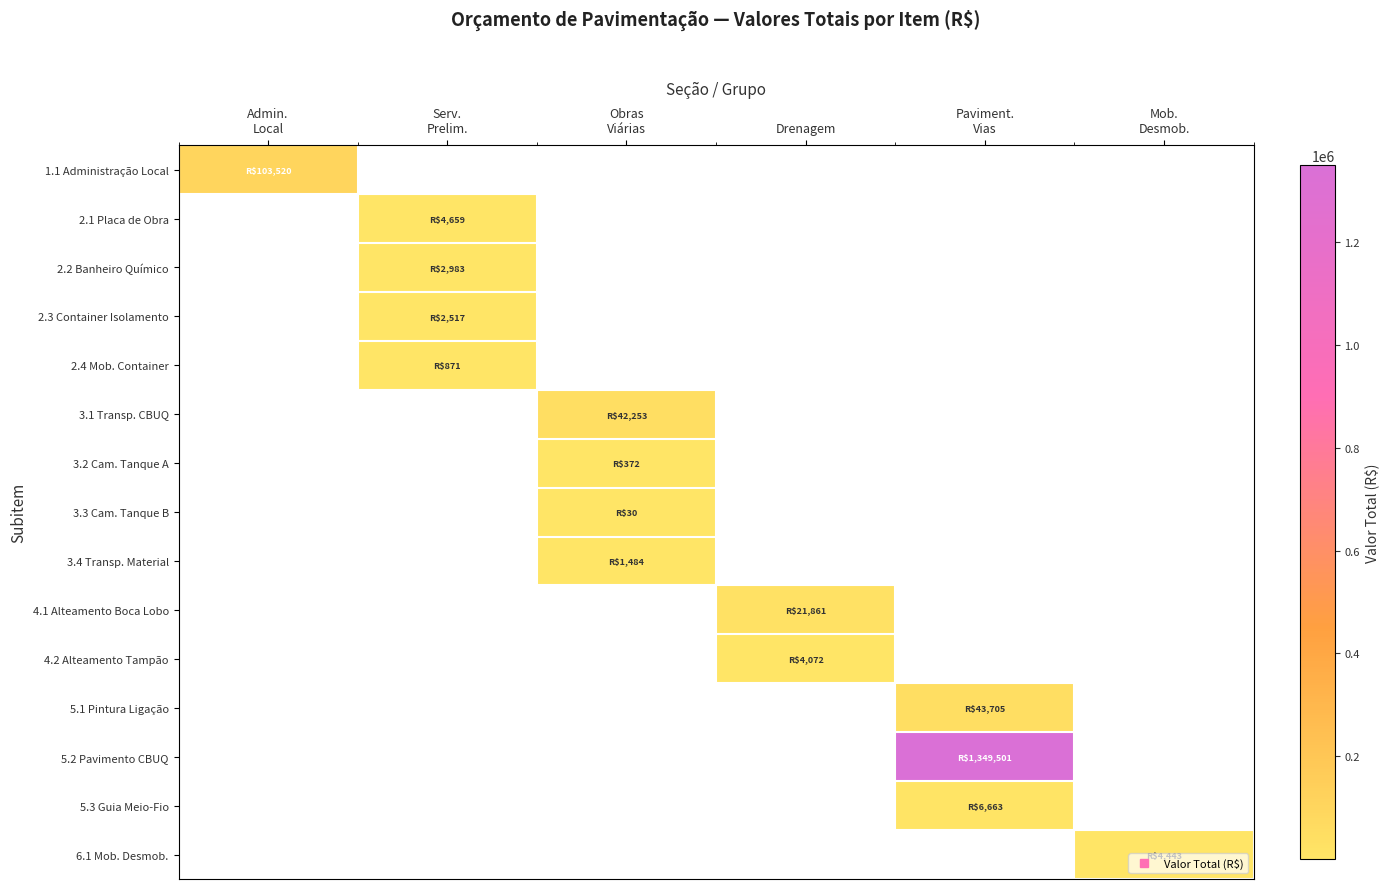

Is the value of 1.1 Administração Local at Obras Viárias greater than the value of 2.4 Mob. Container at Drenagem?

No